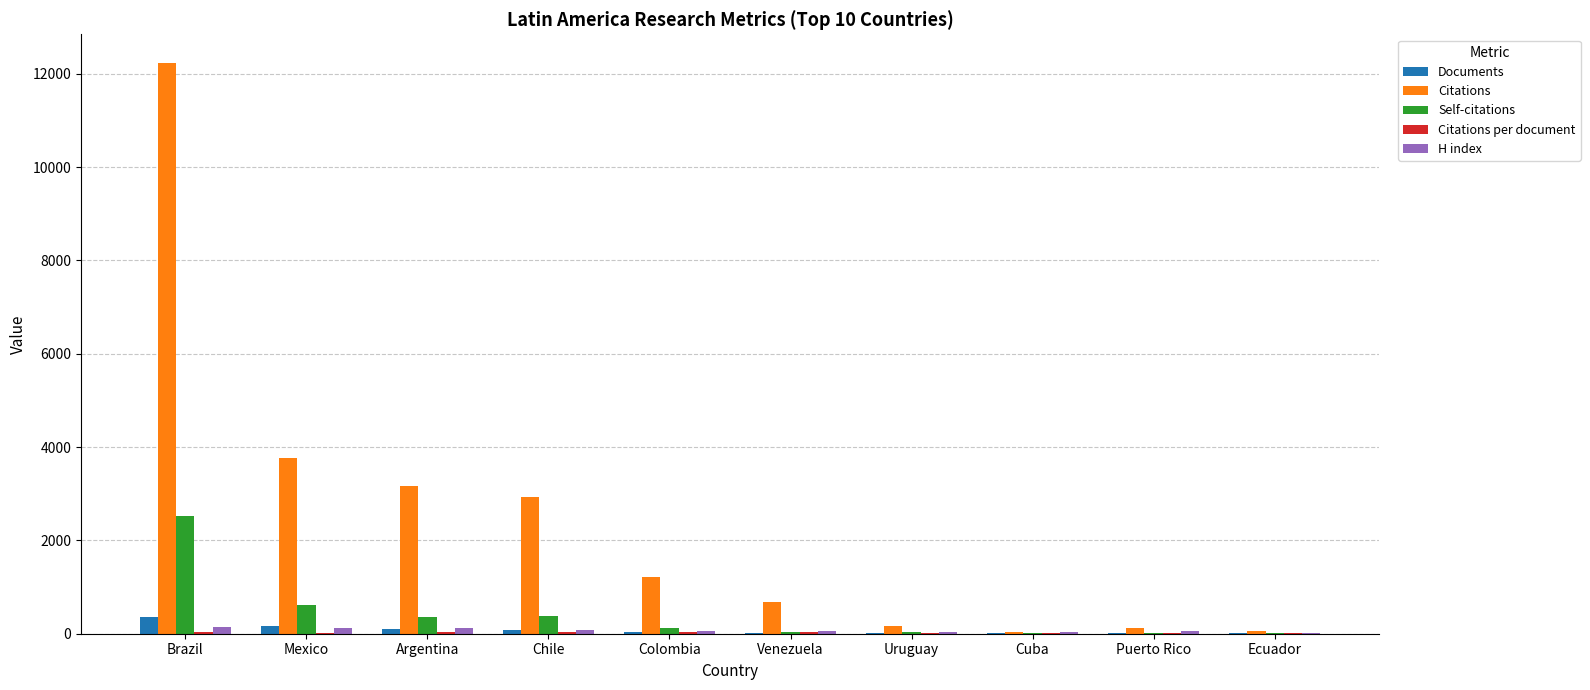

Which series has the largest total across all categories?

Citations